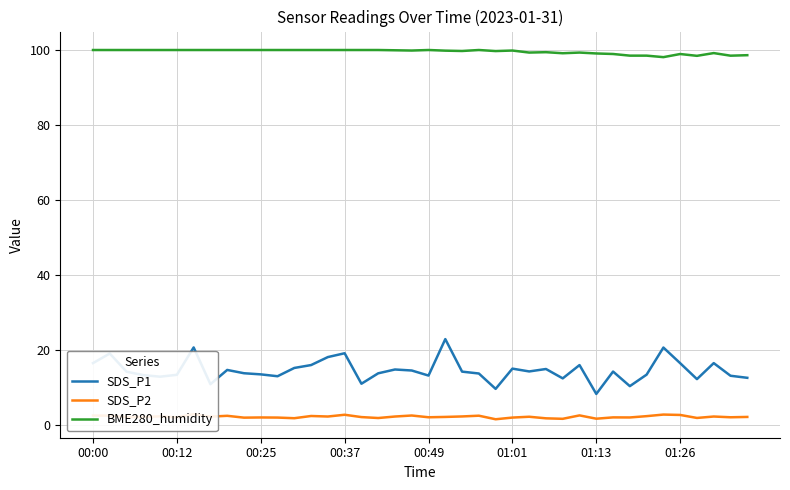

What is the difference between the highest and lowest values at 37?

96.9